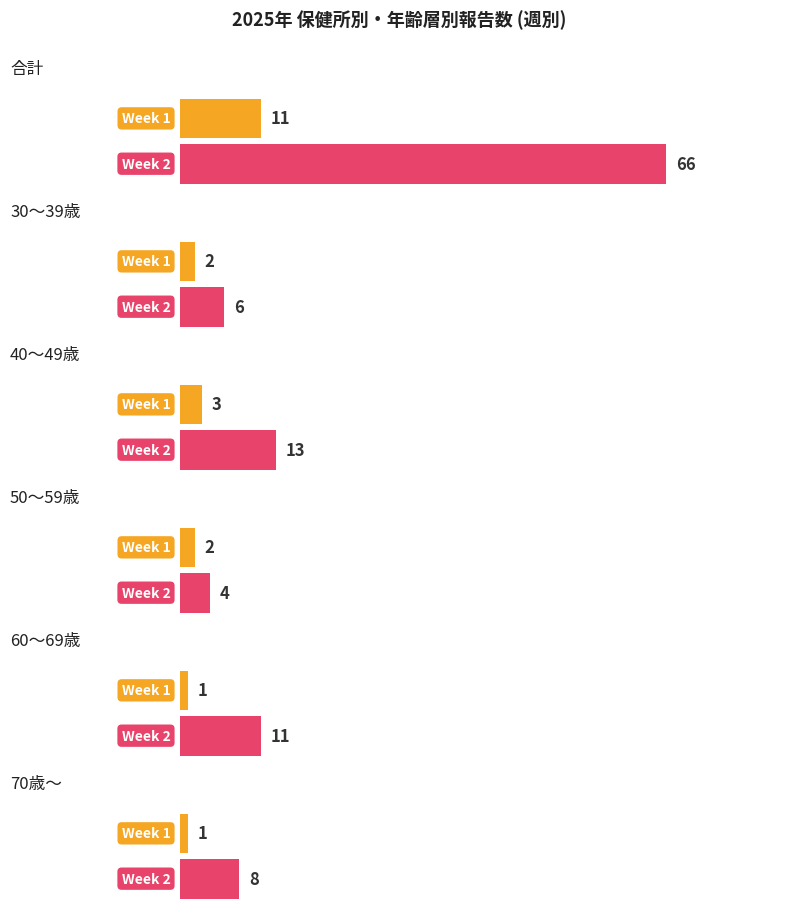

What is the highest value of the 50〜59歳 series?

4